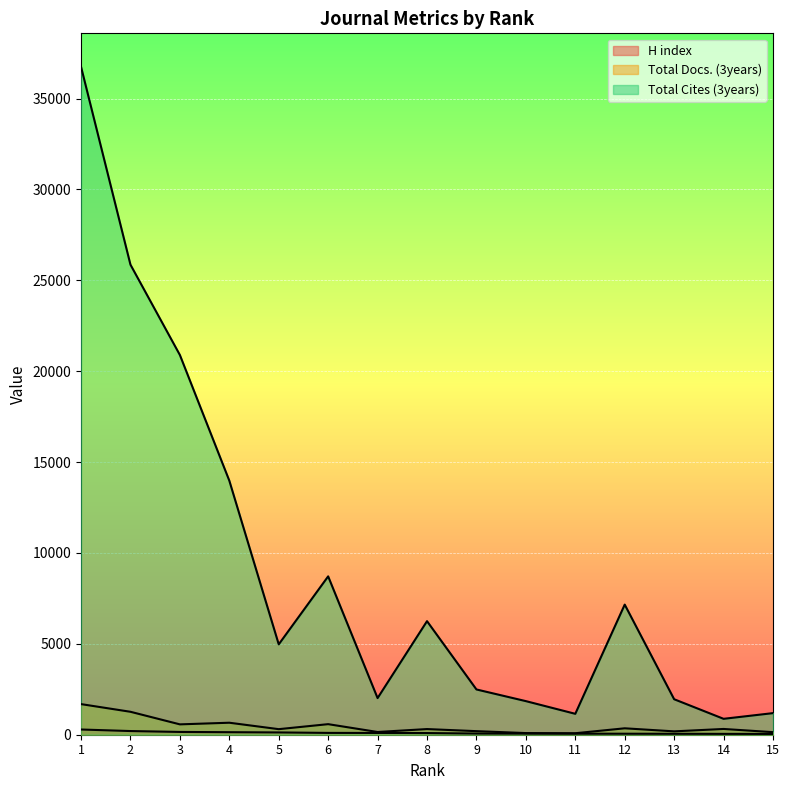

Does the chart display data point markers on the line(s)?

No